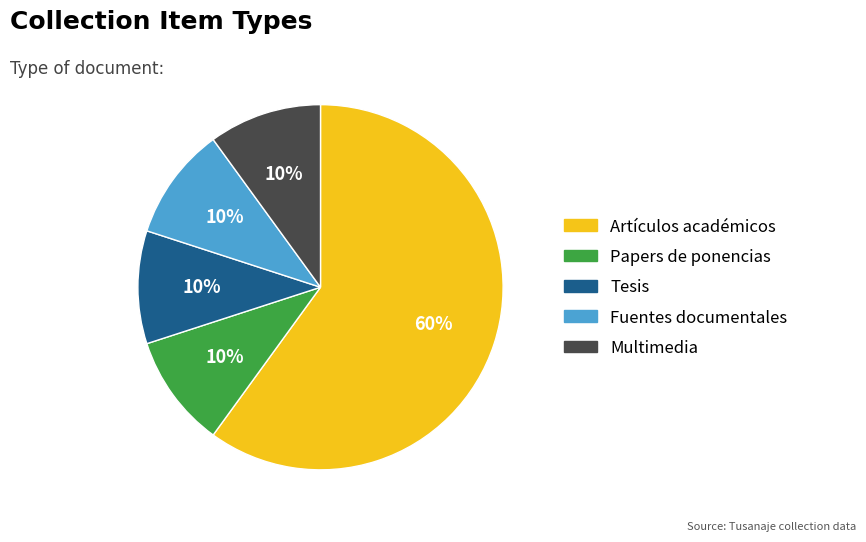

What is the ratio of the value at Fuentes documentales to the value at Papers de ponencias?

1.0